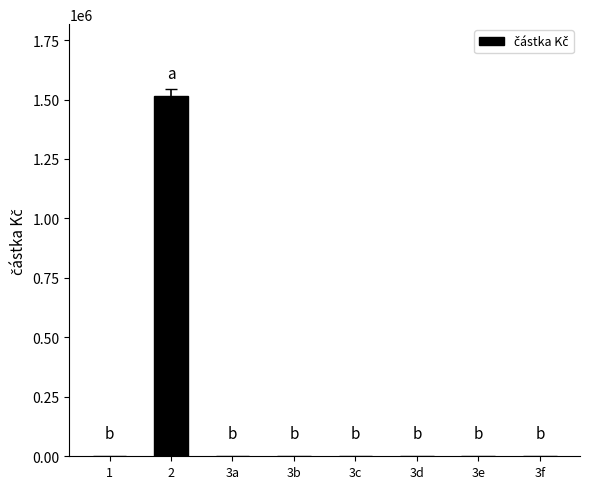

What is the difference between the values at 3f and 2?

1513969.1